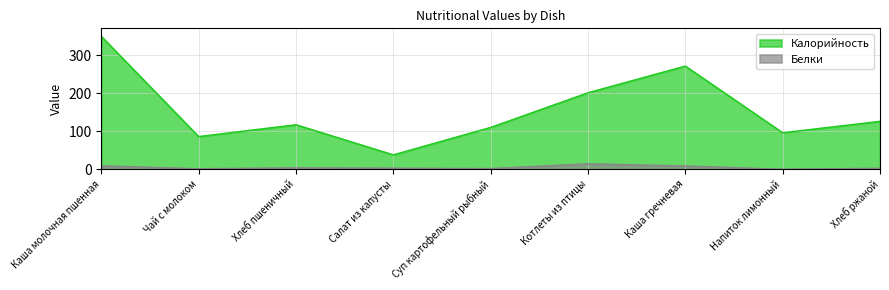

At which label does Калорийность first exceed 117?

Каша молочная пшенная